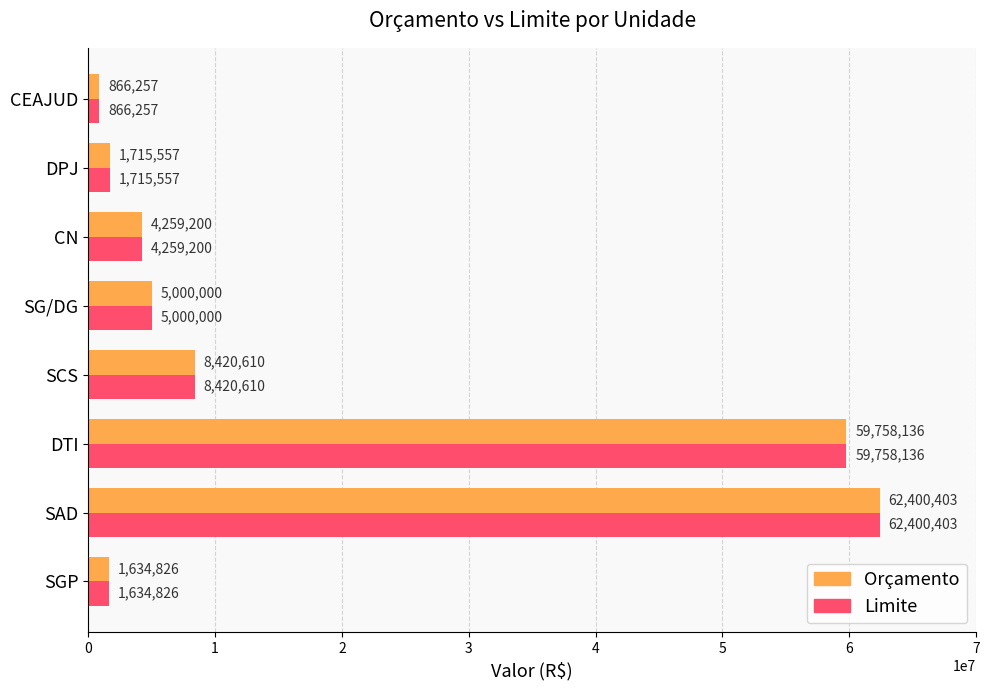

Rank the categories by Limite value from highest to lowest.

SAD, DTI, SCS, SG/DG, CN, DPJ, SGP, CEAJUD